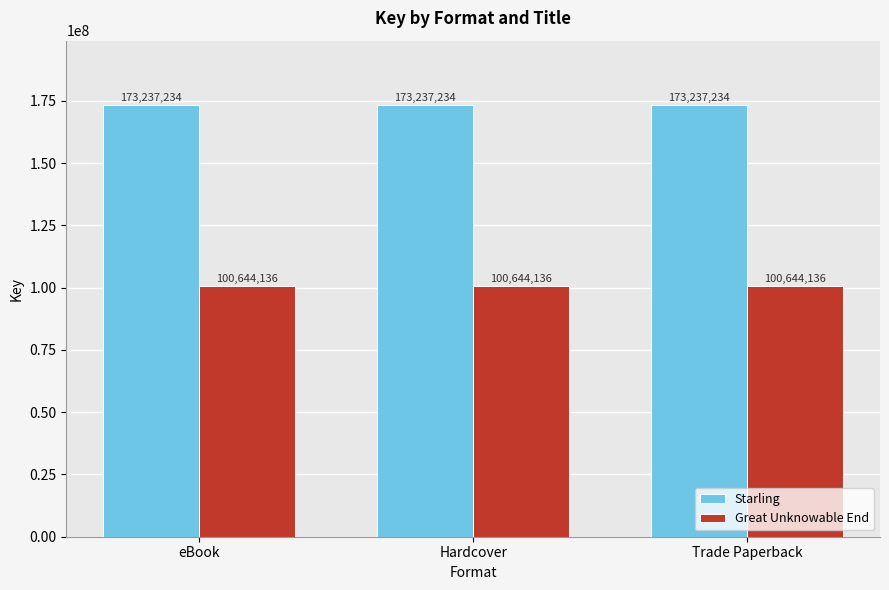

True or false: Starling has a value of 173237234 at Hardcover.

True